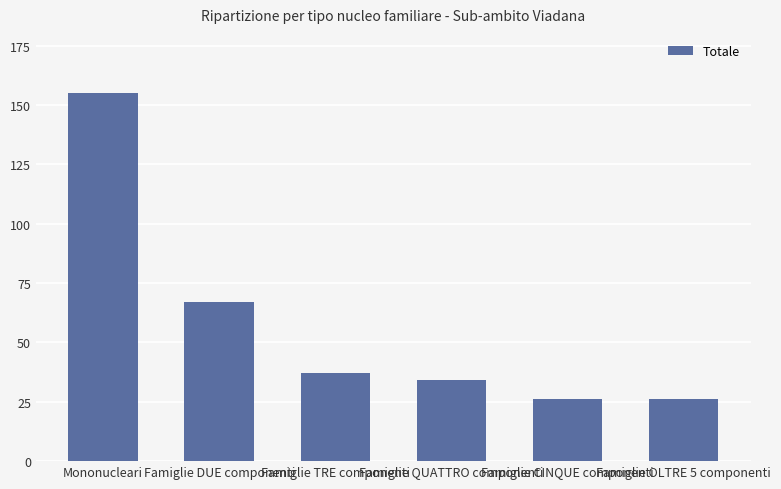

How many bars are there in total?

6